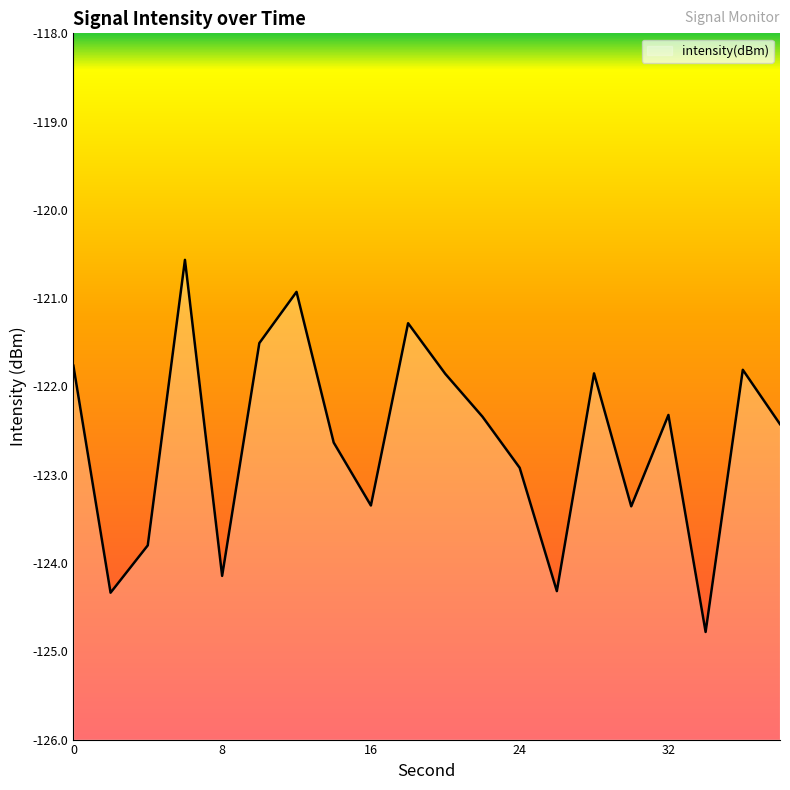

How many points are higher than both their immediate neighbors (excluding endpoints)?

6